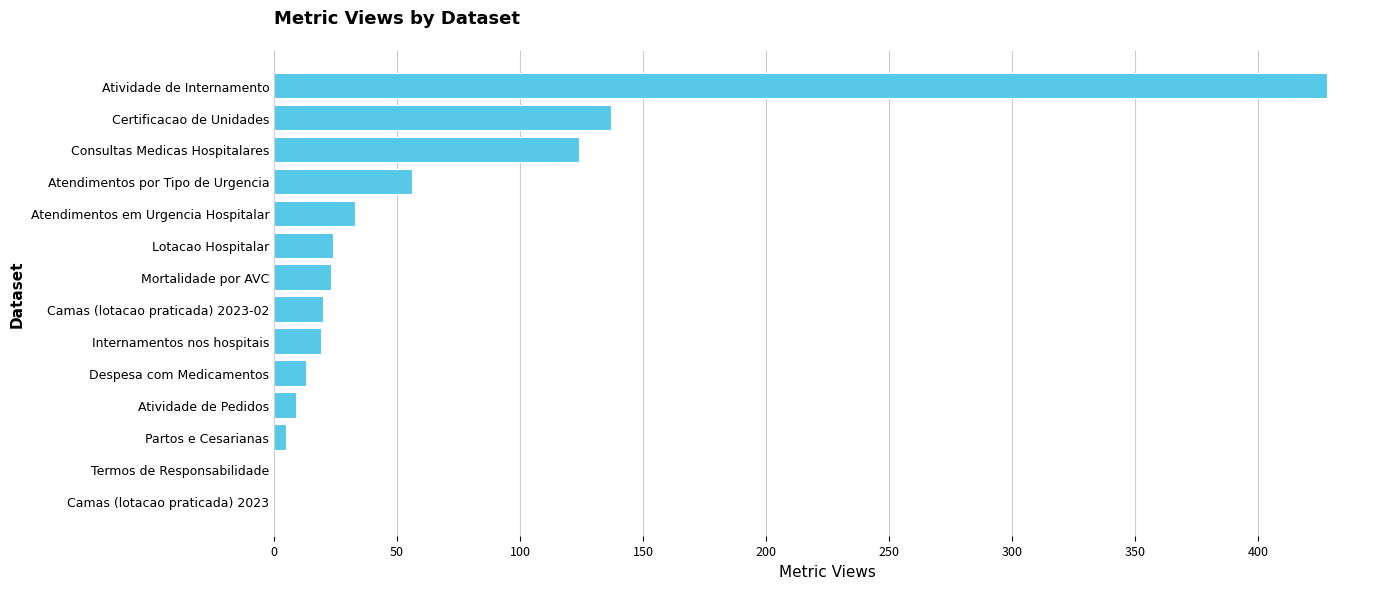

Where is the data nearest to the value 214?

Certificacao de Unidades